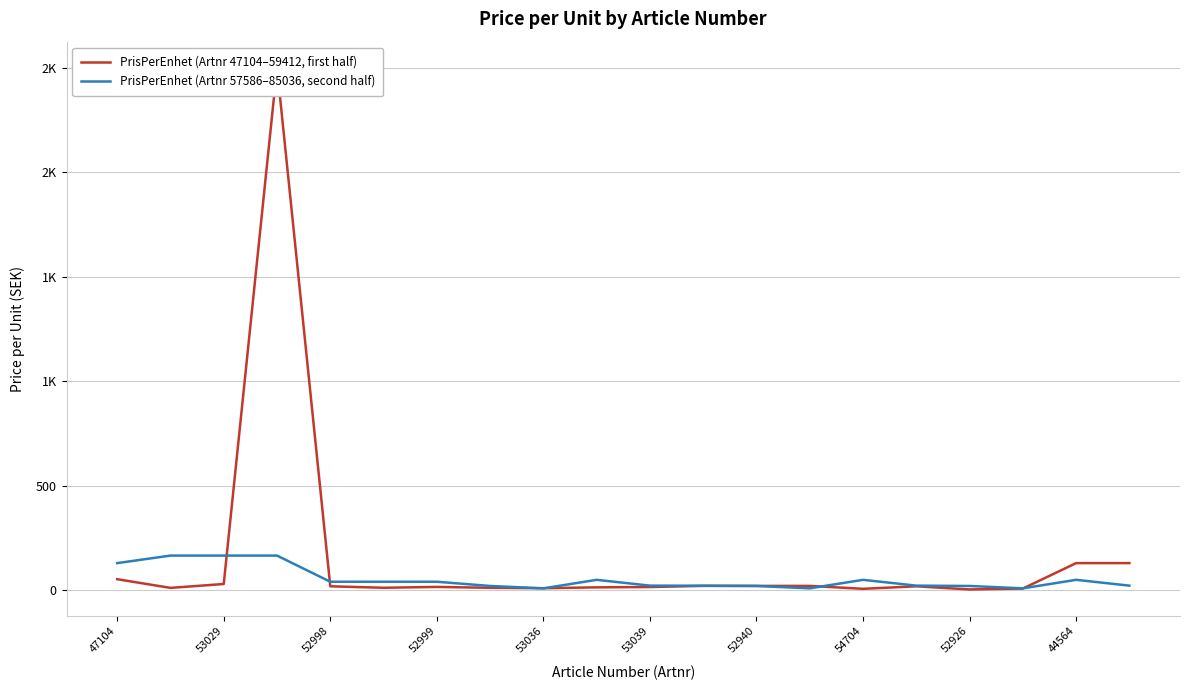

True or false: PrisPerEnhet (Artnr 57586–85036, second half) has a value of 6.9 at 52940.

False